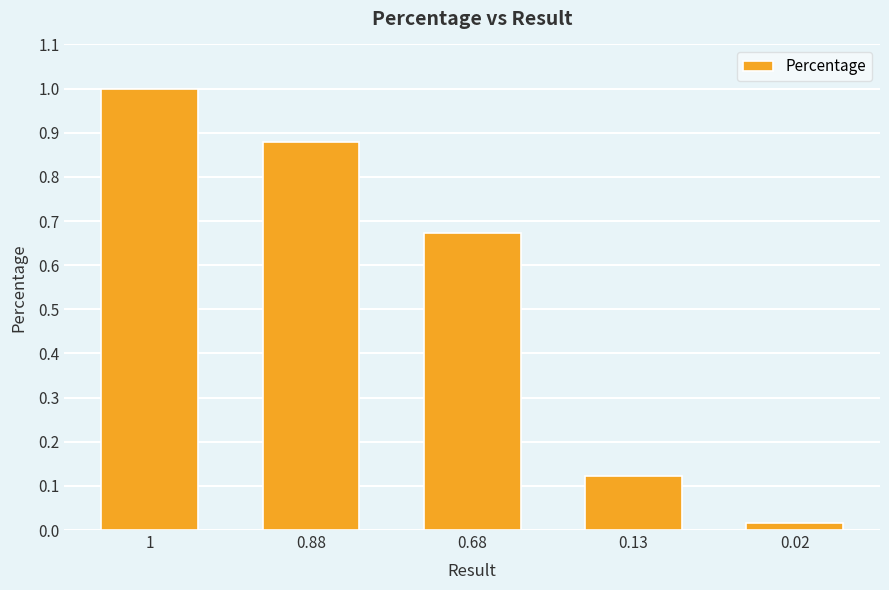

Which has a higher value, 0.13 or 0.88?

0.88